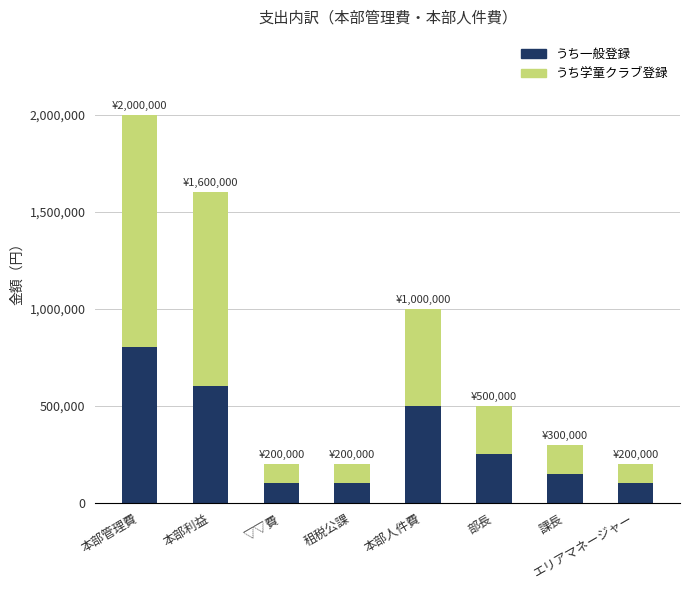

True or false: うち一般登録 has a value of 250000 at 部長.

True